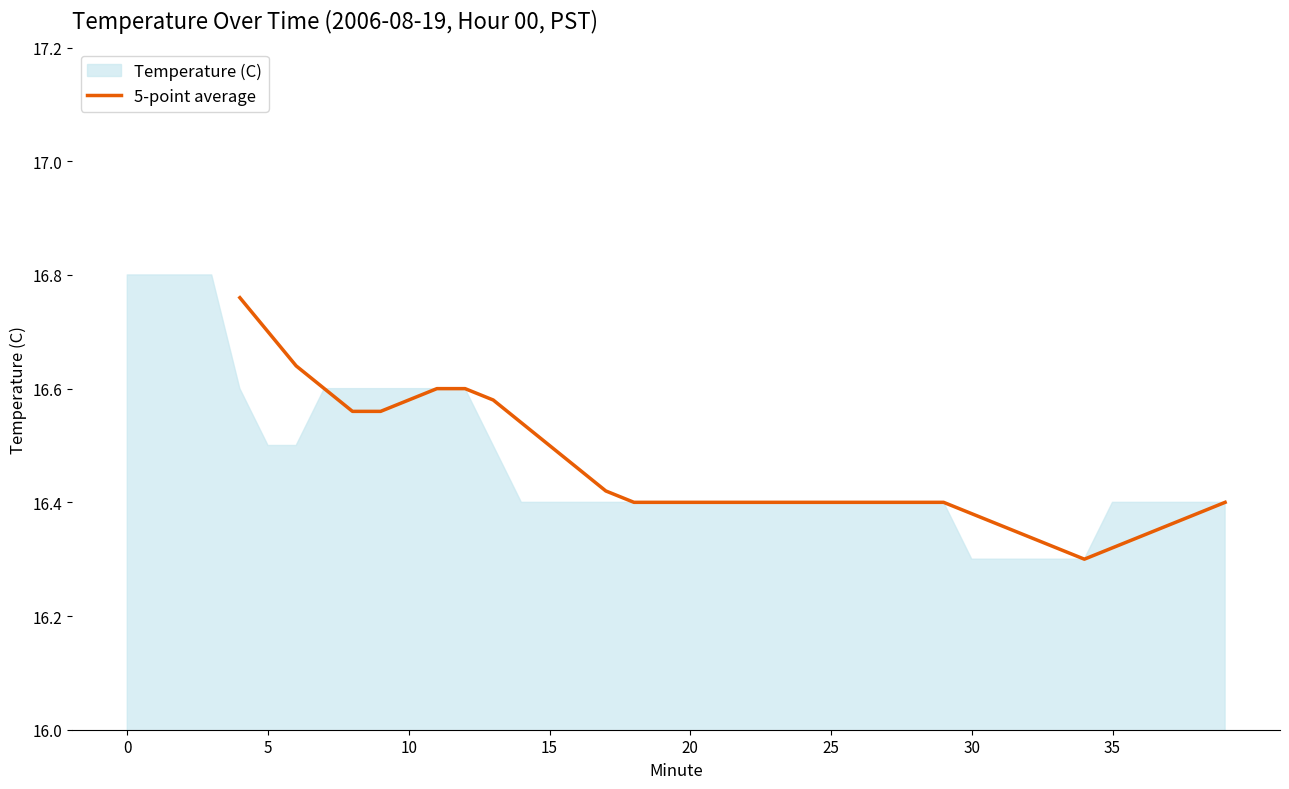

How many lines are shown in the chart?

1